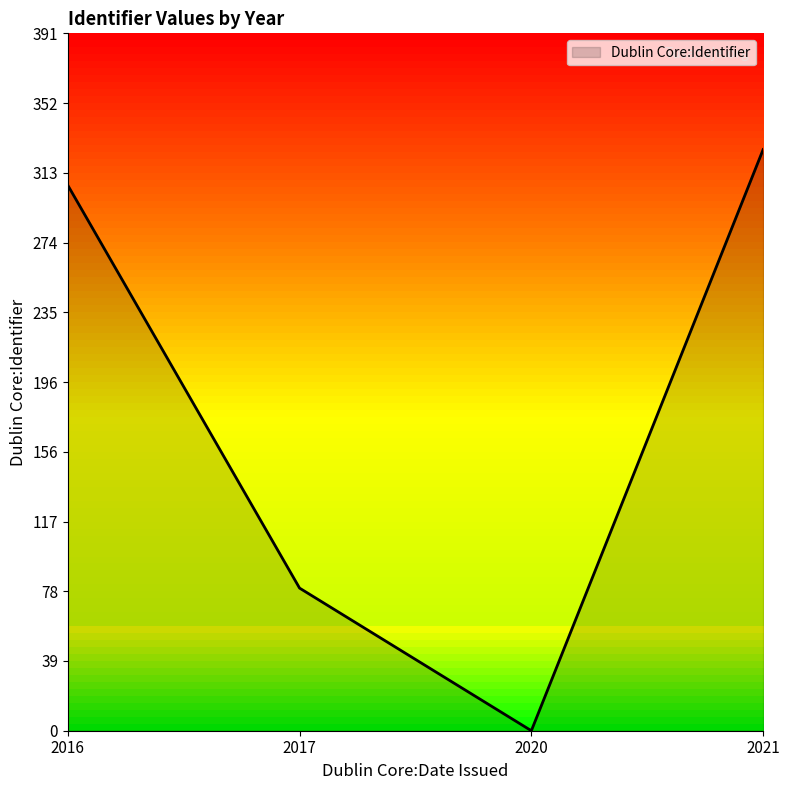

What is the sum of all values?

712